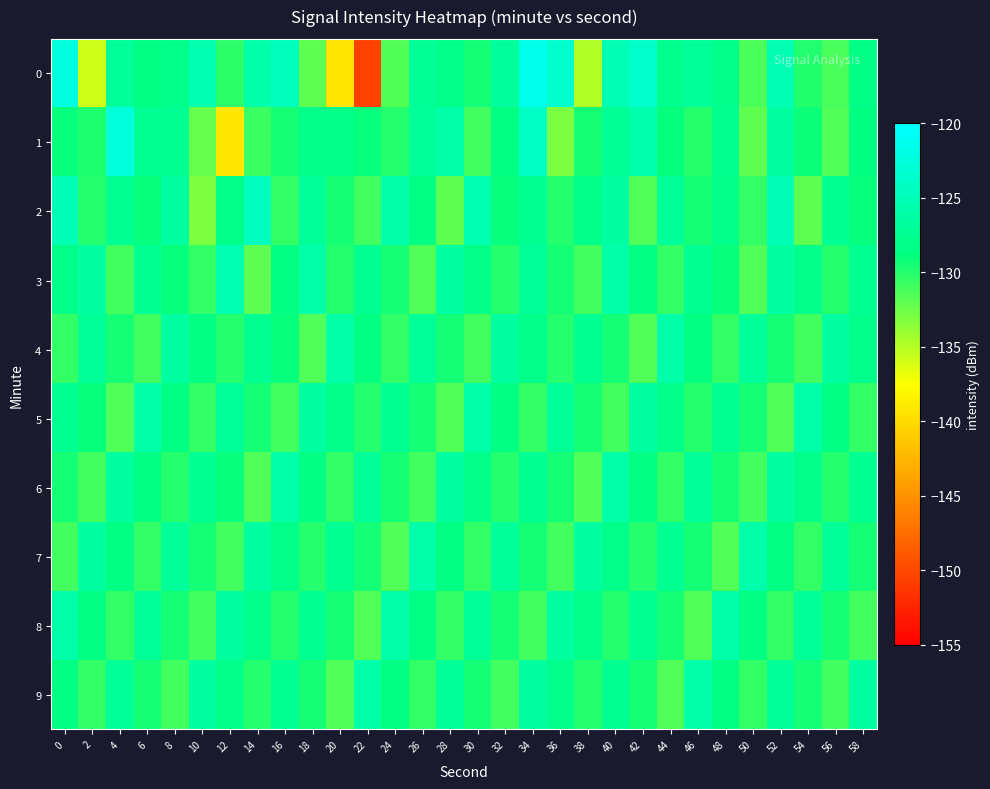

List the series in order of their peak value, lowest first.

4, 5, 6, 7, 8, 9, 3, 2, 1, 0